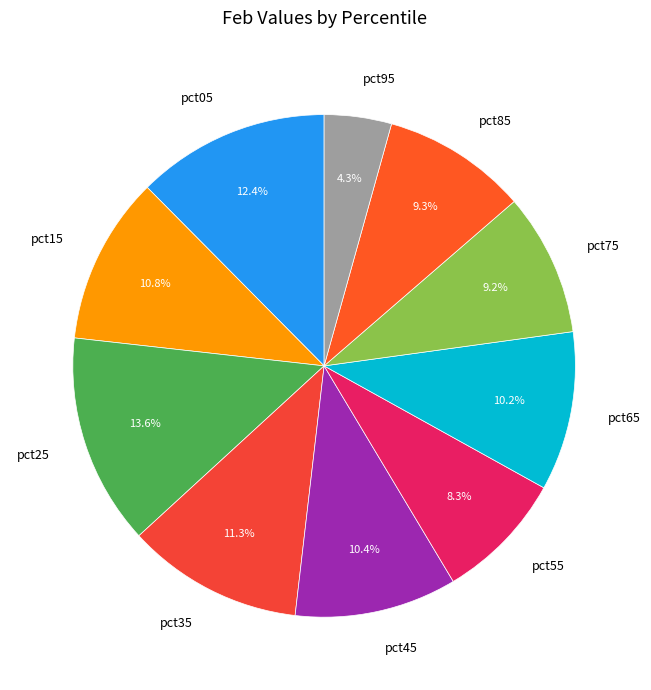

The pct75 slice represents 9% of the pie. True or false?

True